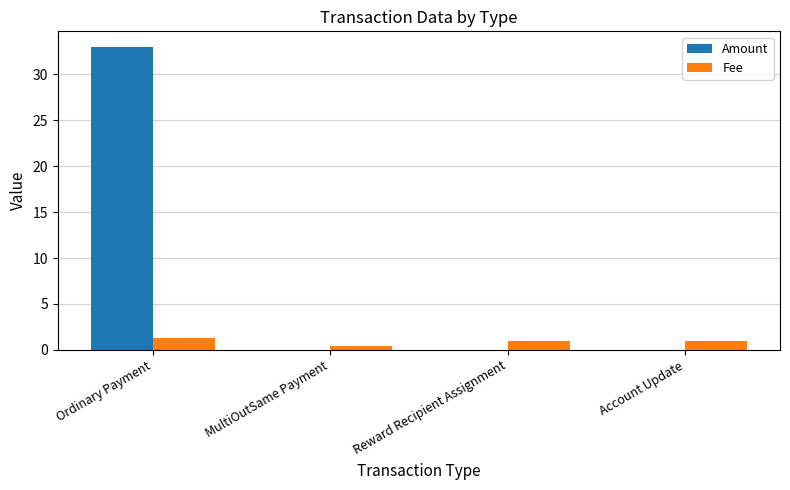

Which series changed the most between Ordinary Payment and Account Update?

Amount